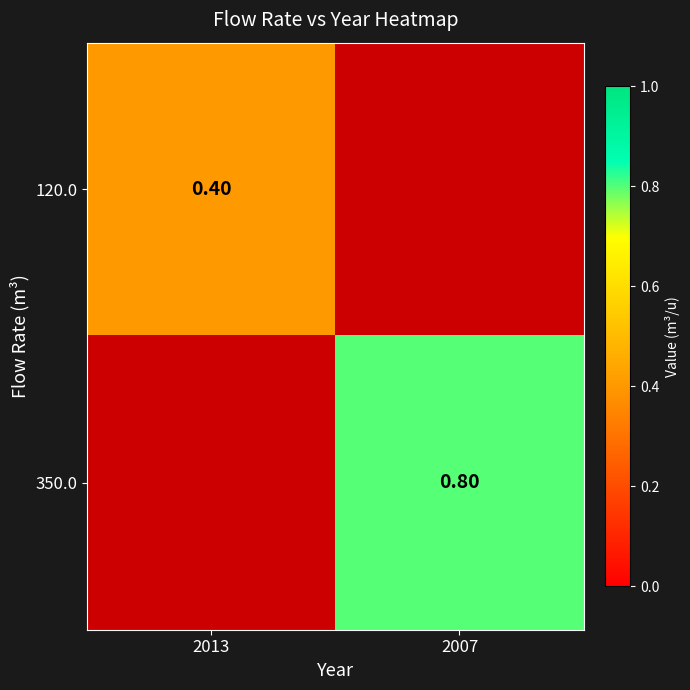

How many data points does each series have?

2